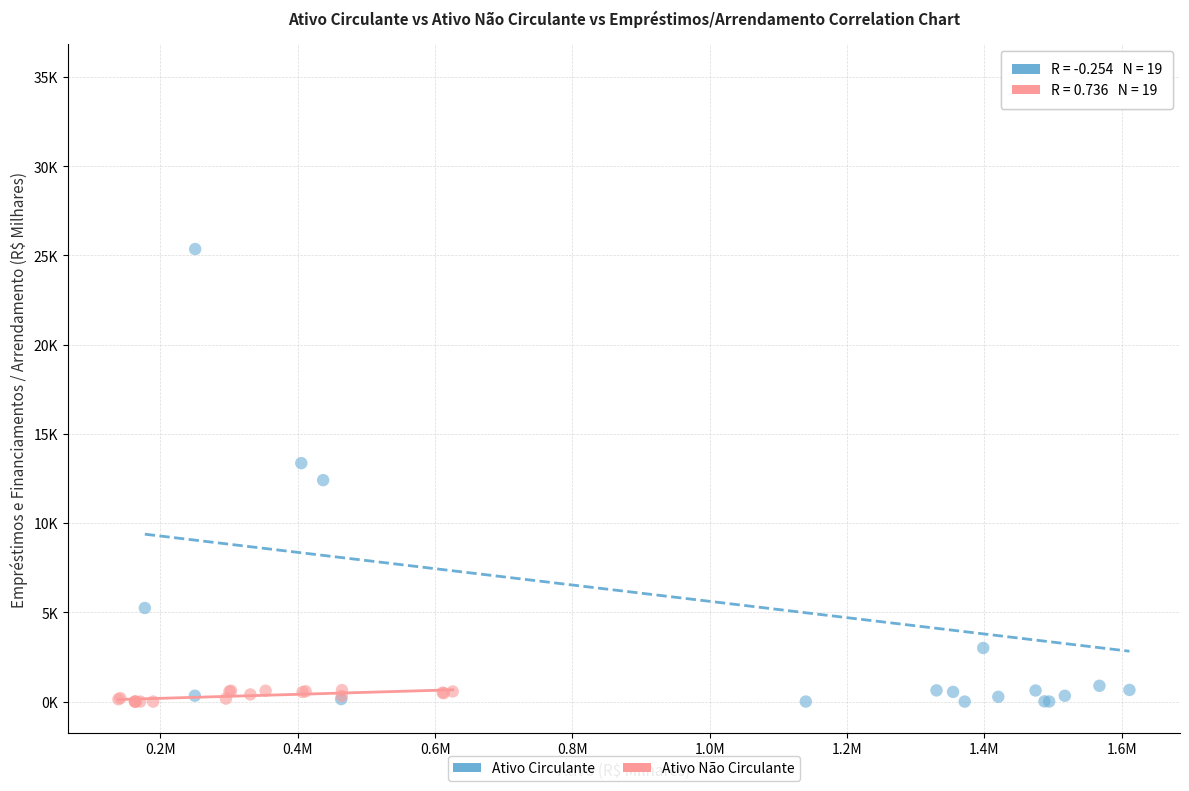

What are all the series names shown in the legend?

Ativo Circulante, Ativo Não Circulante